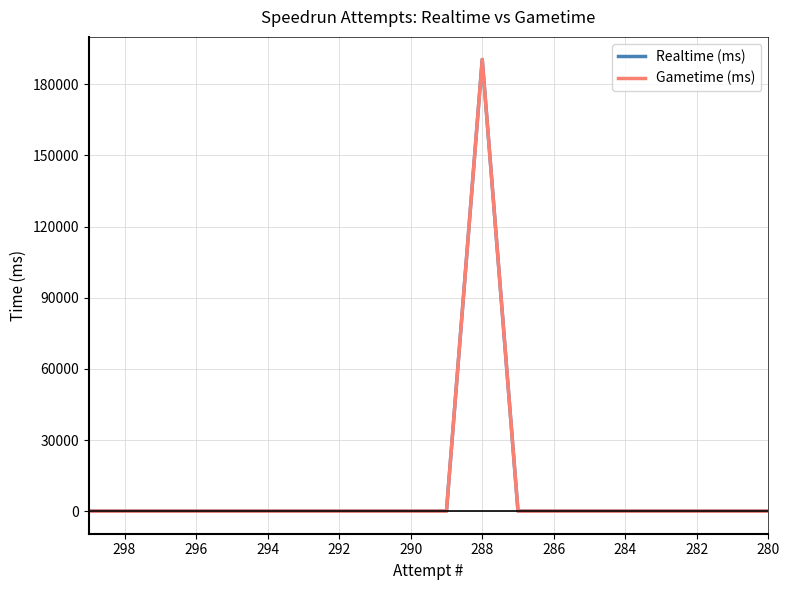

True or false: Gametime (ms) has a value of 0 at 290.

True